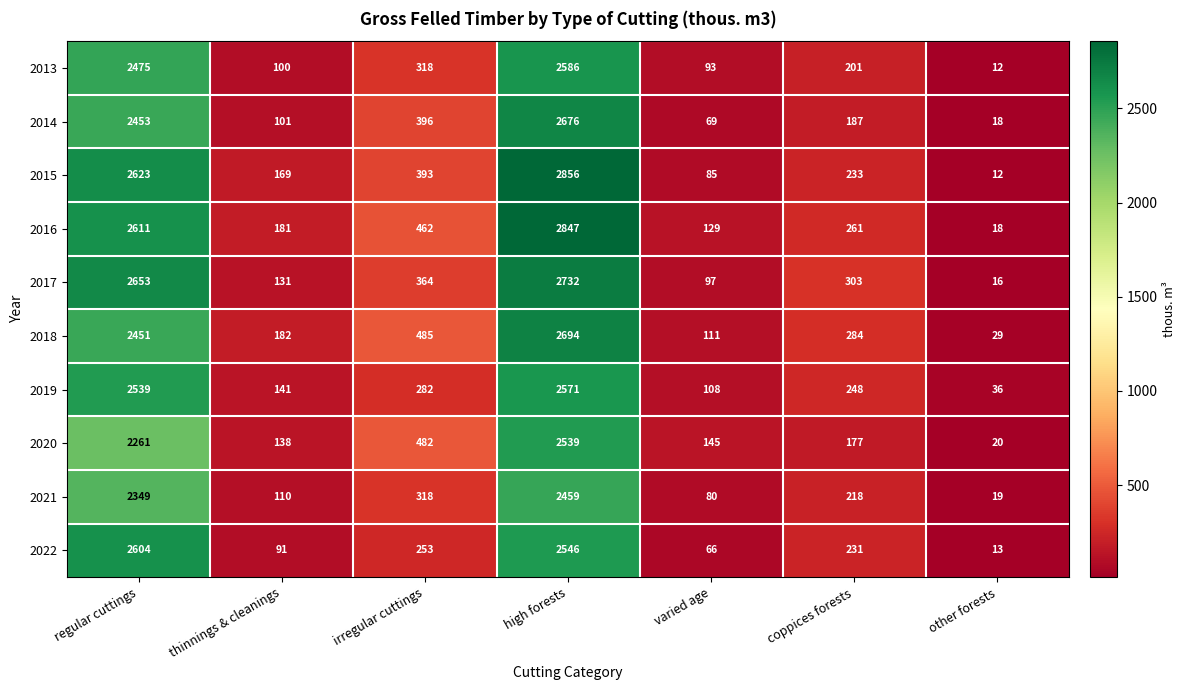

At which label does 2022 reach its minimum?

other forests